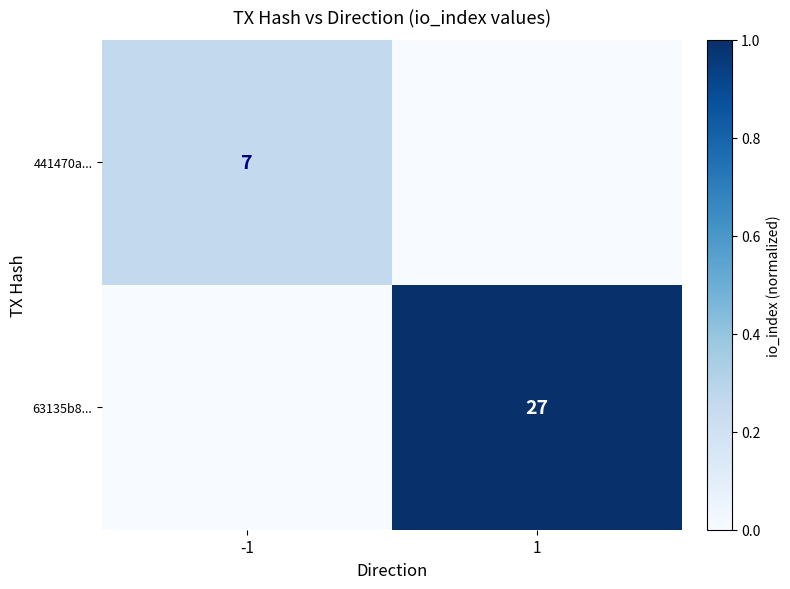

The 63135b8... series shows 6 at 1. True or false?

False